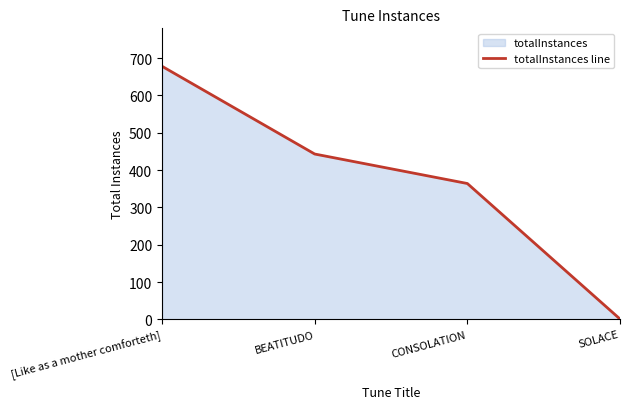

Rank the categories by value from highest to lowest.

[Like as a mother comforteth], BEATITUDO, CONSOLATION, SOLACE